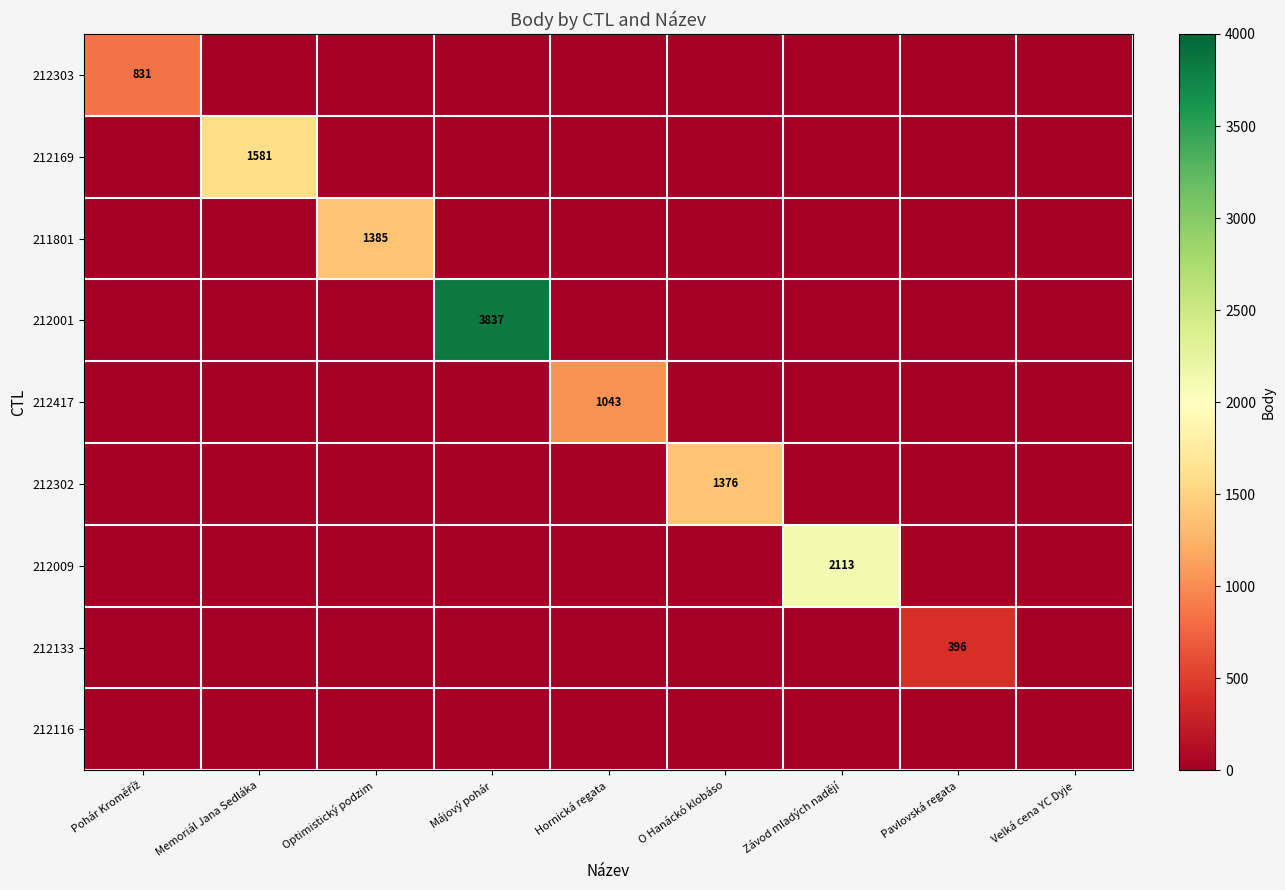

Which series has the largest range (max minus min)?

212001